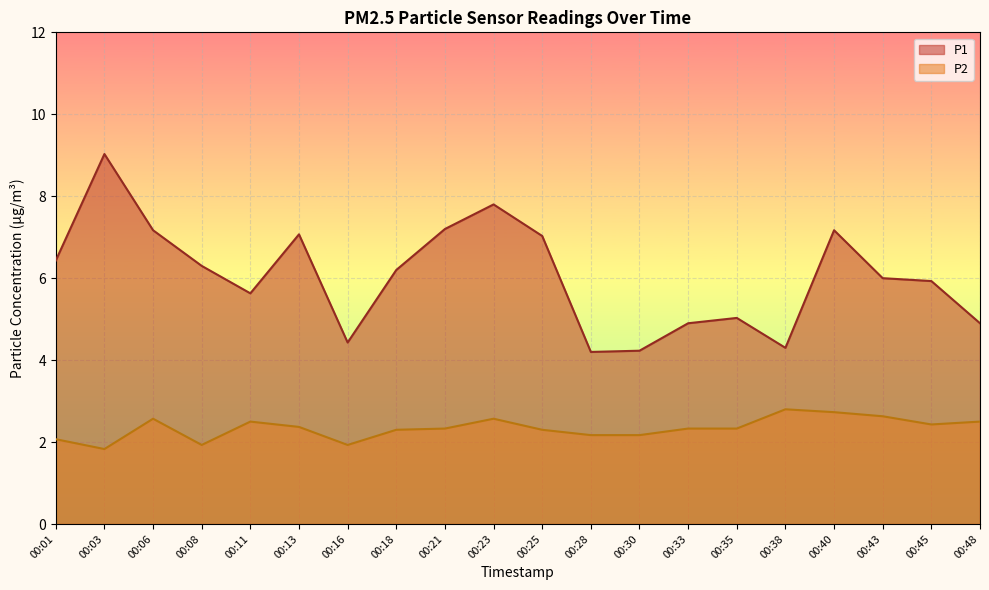

At which category does P2 reach its first local peak?

00:06